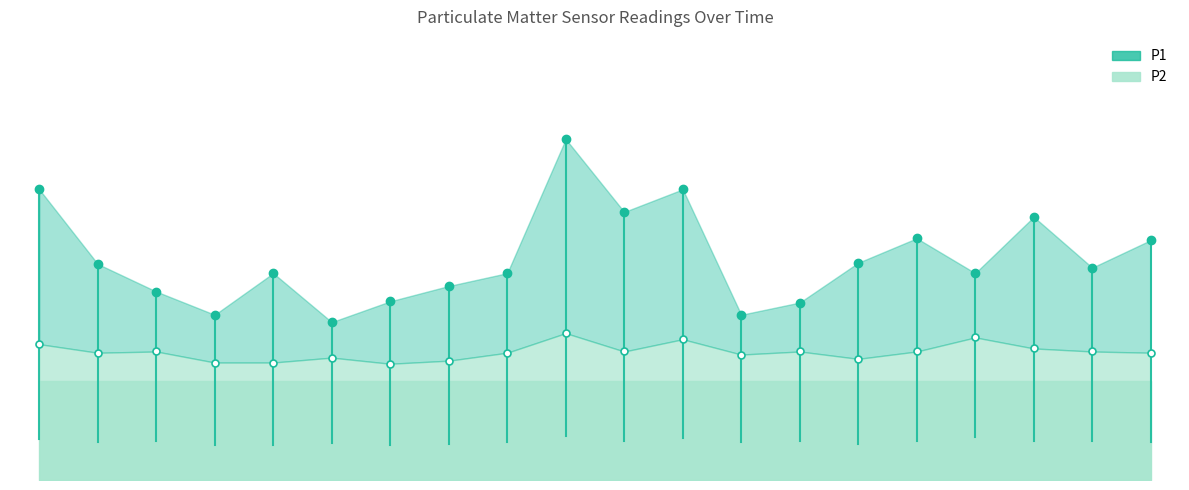

What is the total value across all series at 00:02?

7.0